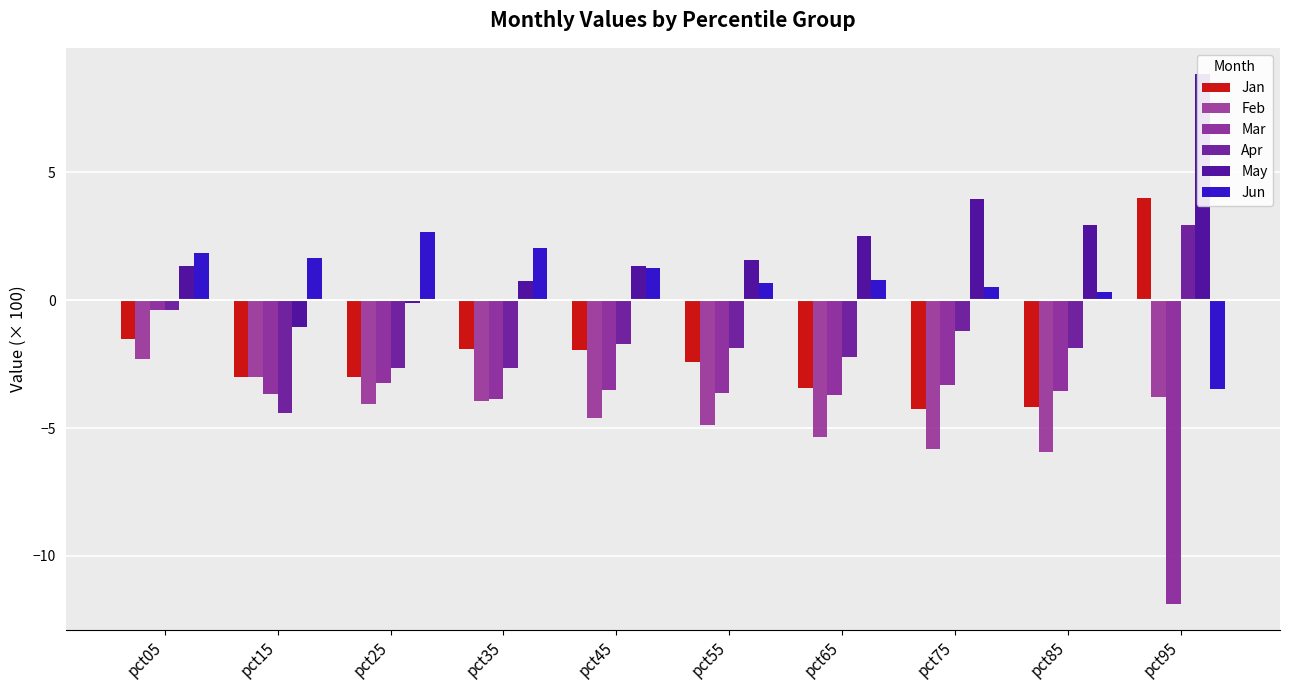

How many bars are there in total?

60